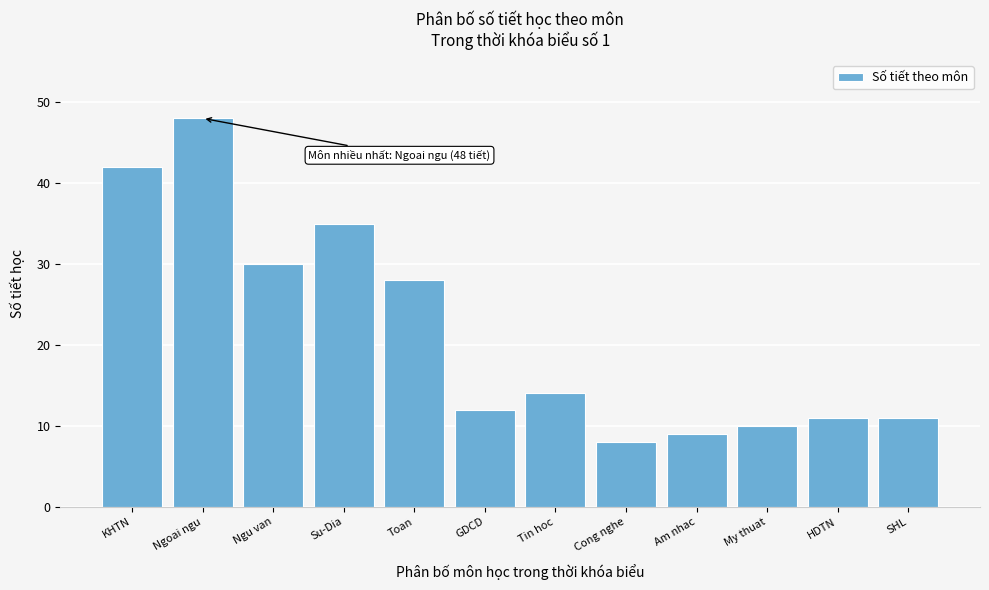

Reading right to left, list all the values displayed in this chart.

SHL=11	HDTN=11	My thuat=10	Am nhac=9	Cong nghe=8	Tin hoc=14	GDCD=12	Toan=28	Su-Dia=35	Ngu van=30	Ngoai ngu=48	KHTN=42